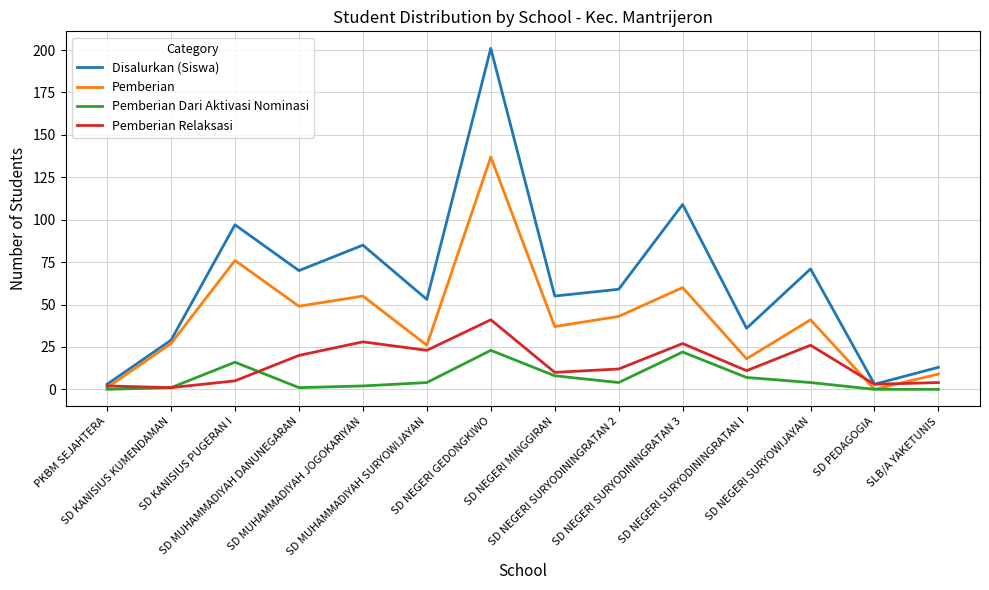

What is the greatest value displayed?

201